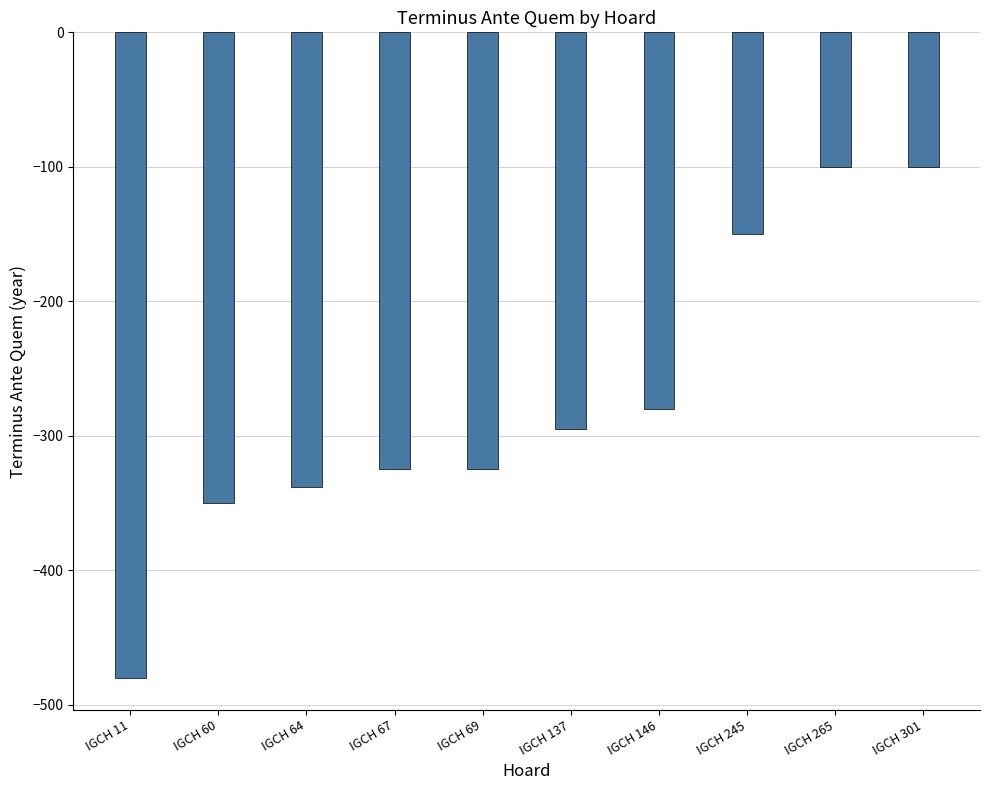

What is the value of the 5th bar from the left?

-325